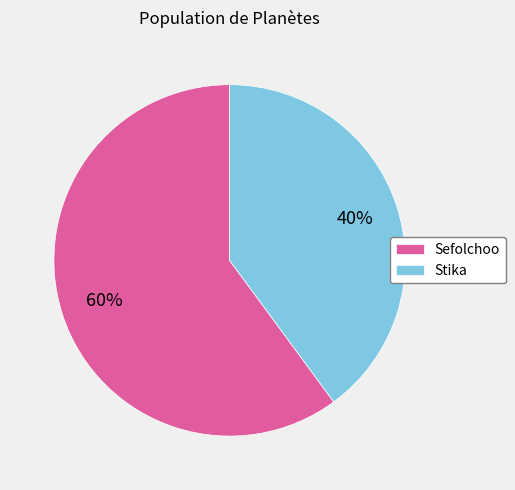

Do Sefolchoo and Stika together represent more than half of the pie?

Yes